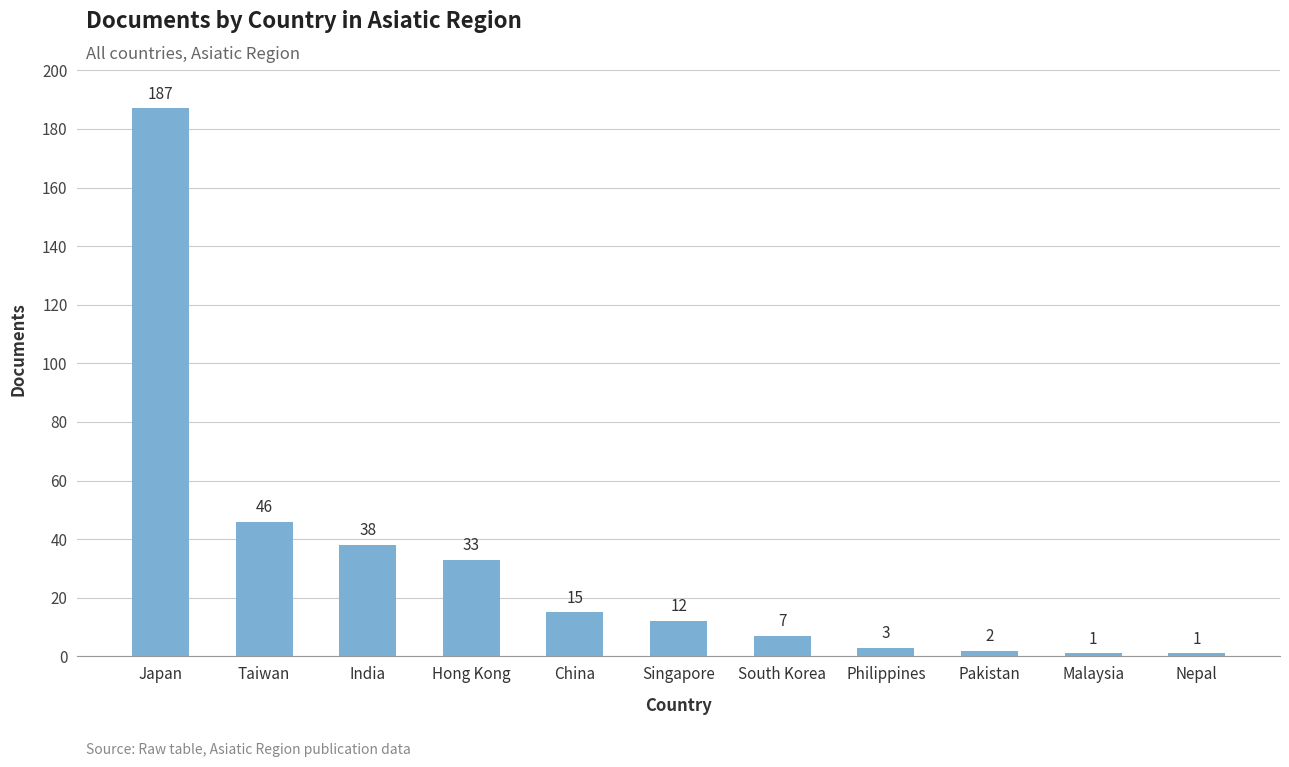

What is the label of the 9th bar from the right?

India